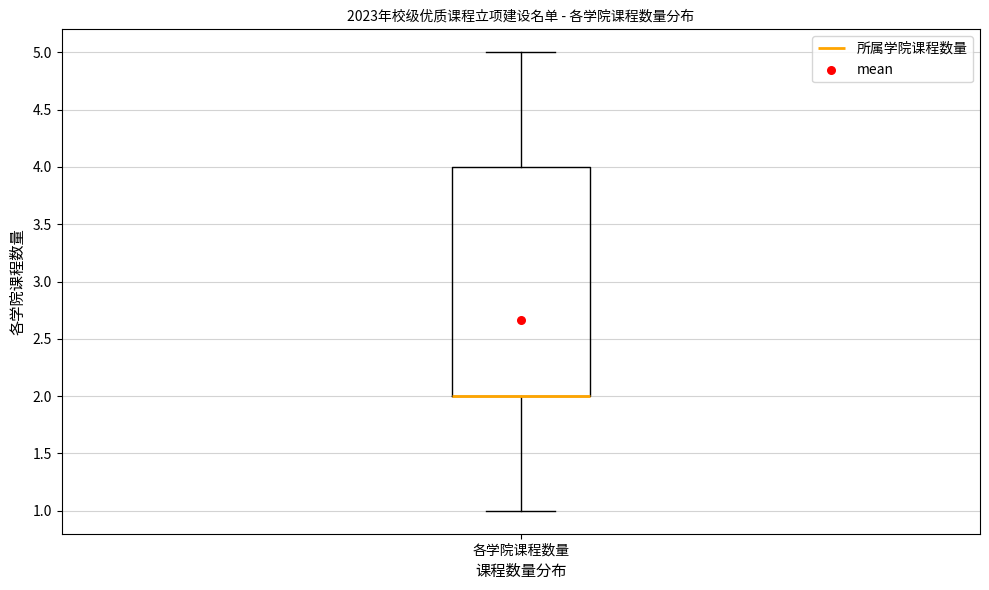

Transcribe this box plot: give where the median line is, the range the box spans, and where the two whiskers end, as read against the y-axis. The values are not printed on the chart, so give them approximately, as read against the axis.

median 2 (drawn on the box's lower edge), box 2 to 4, whiskers 1 to 5